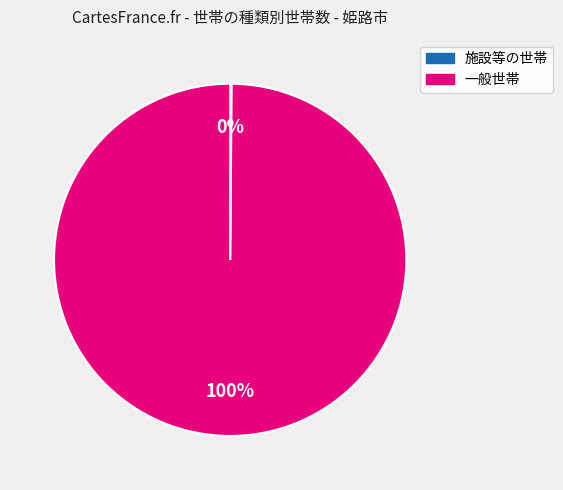

Which category accounts for the majority?

一般世帯